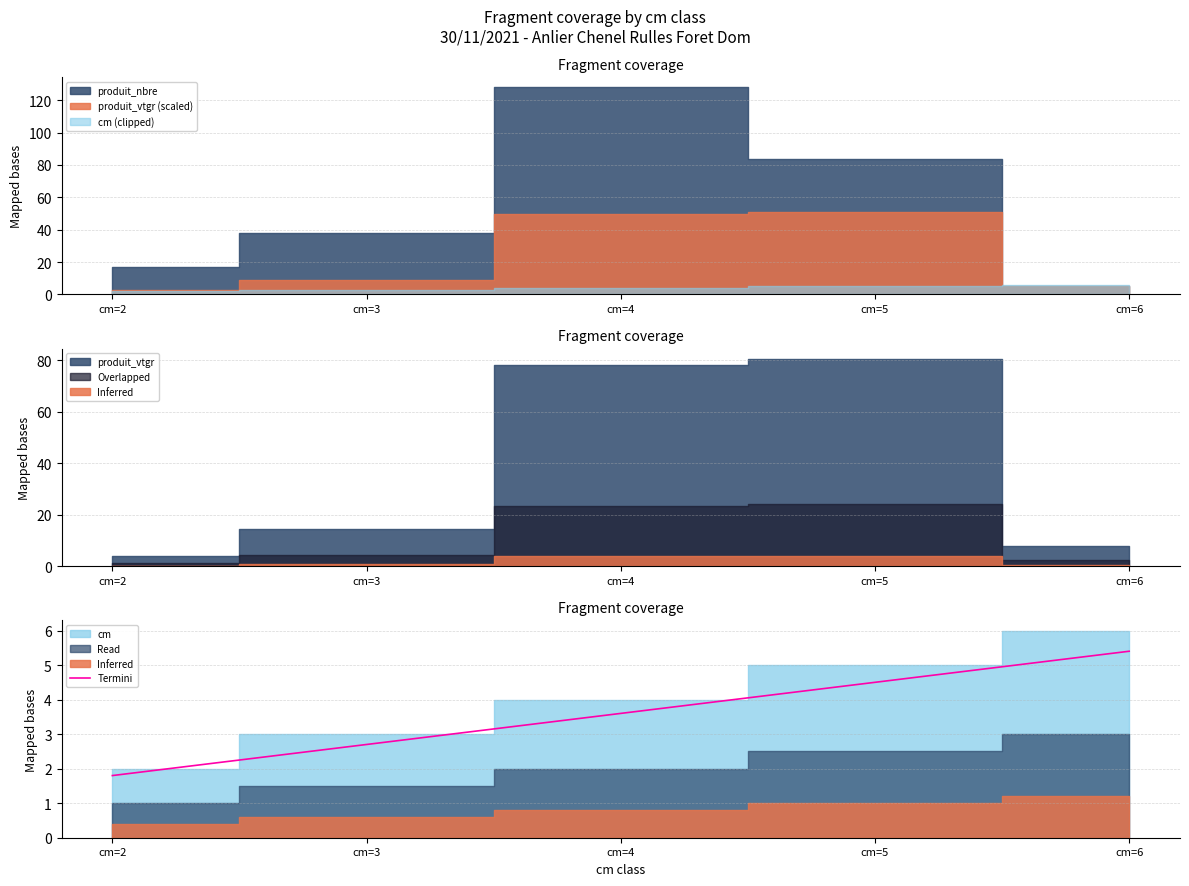

What is the highest value of the Termini series?

5.4